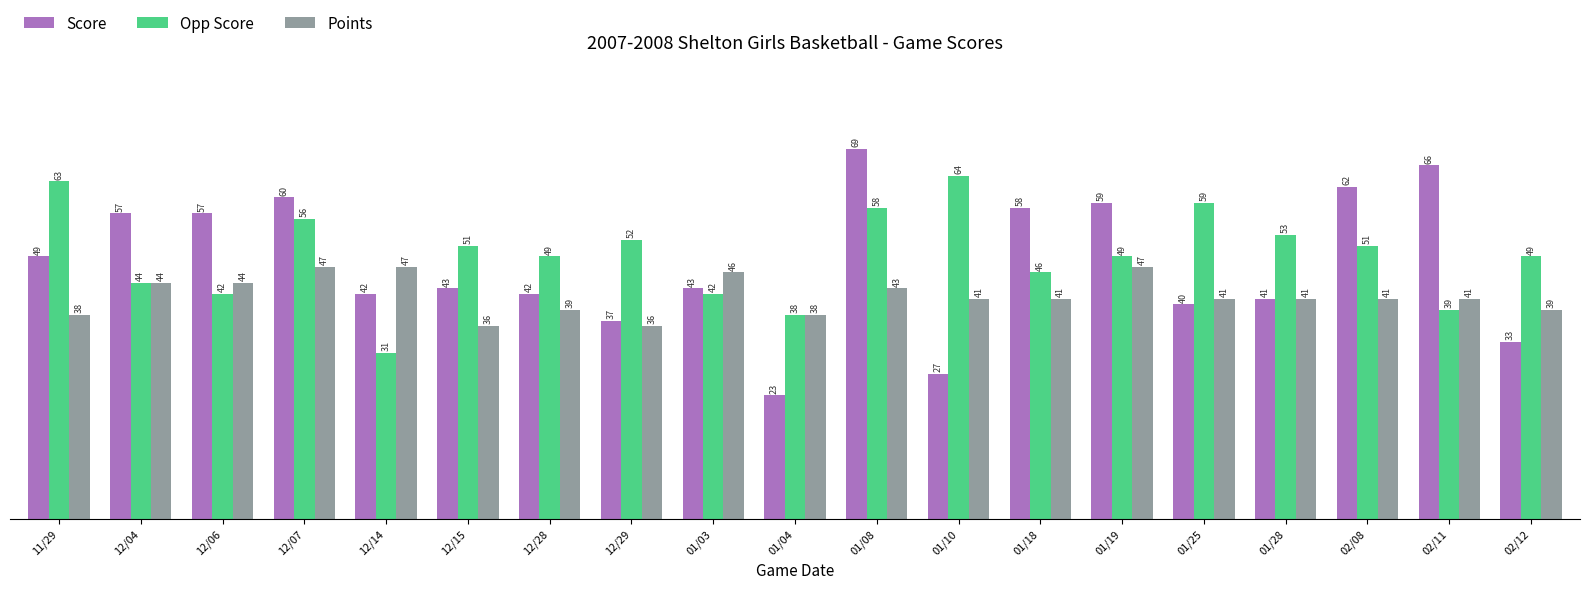

At which label does Score reach its peak?

01/08